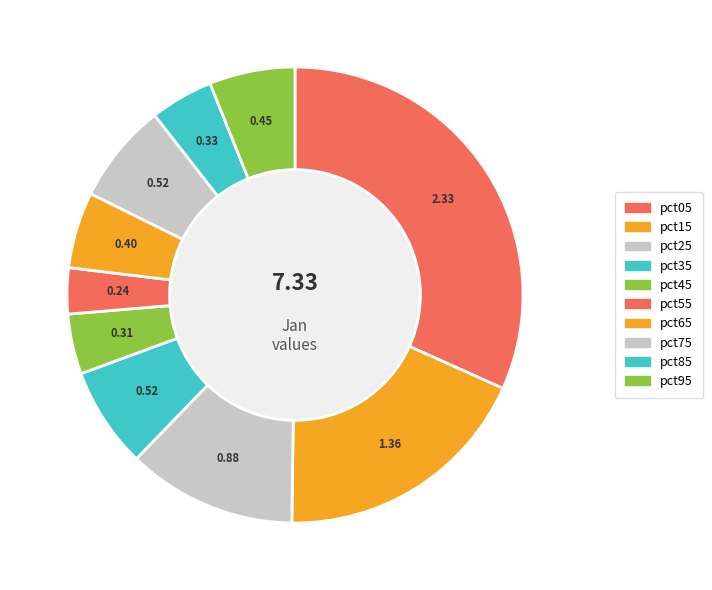

How many segments does this pie chart have?

10